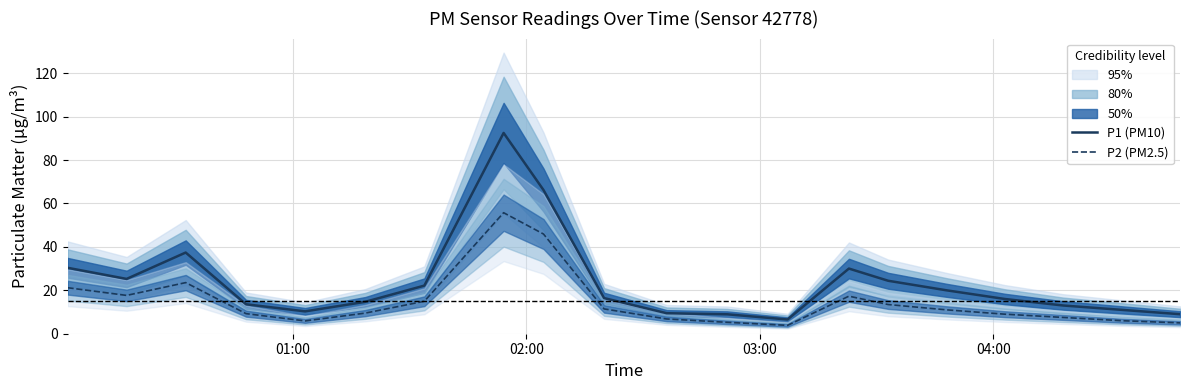

What is the lowest value of the P2 (PM2.5) series?

3.9